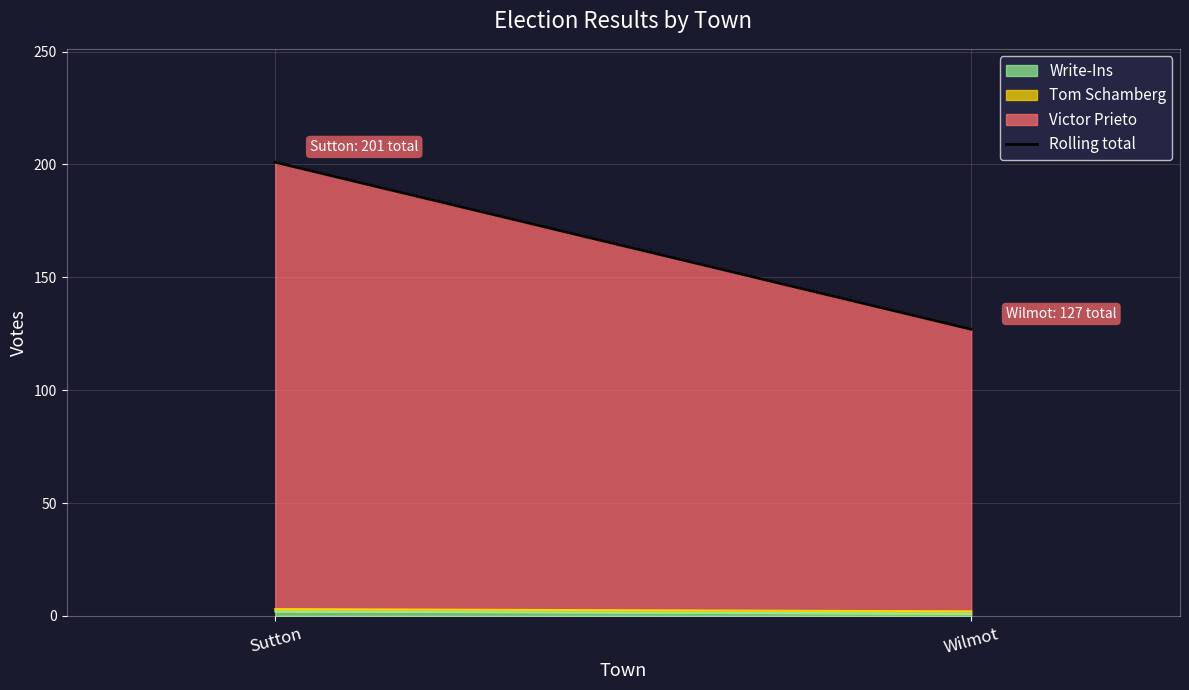

Which label corresponds to the largest value in the chart?

Sutton